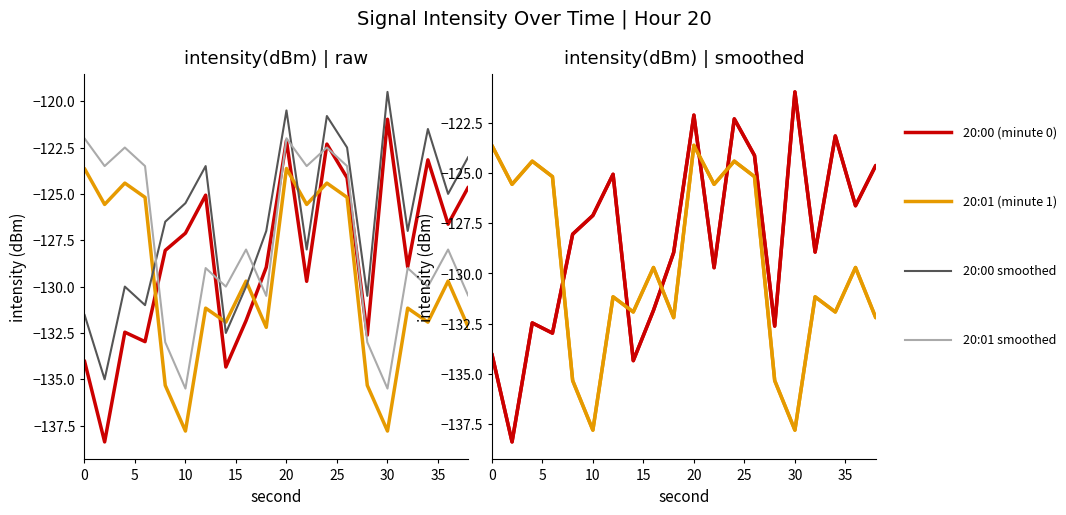

What is the average value of the 20:00 smoothed series?

-126.5